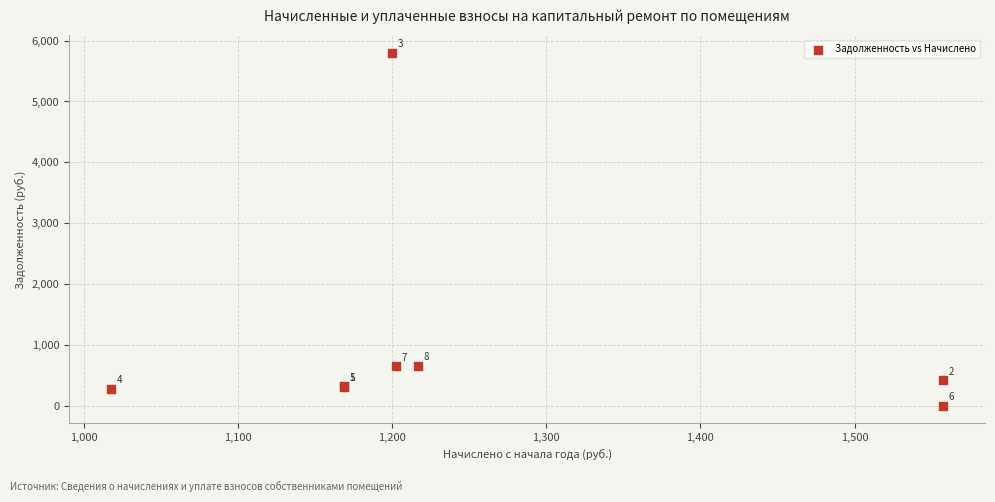

What Y value in the scatter plot is closest to 2898?

659.1